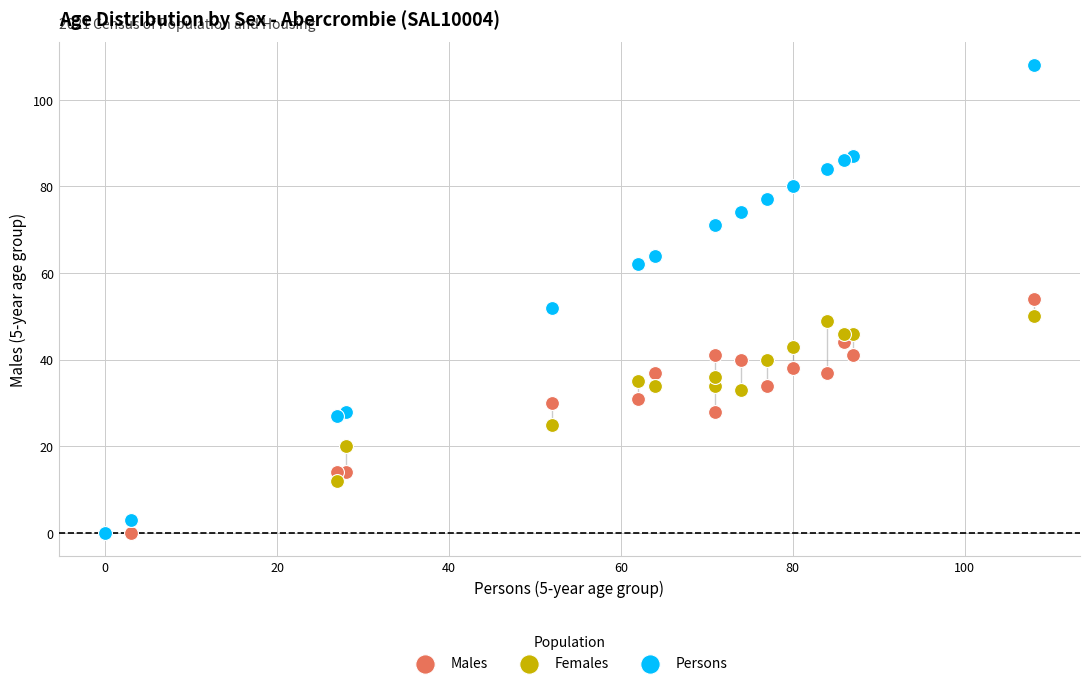

Which series contains the highest Y value?

Persons